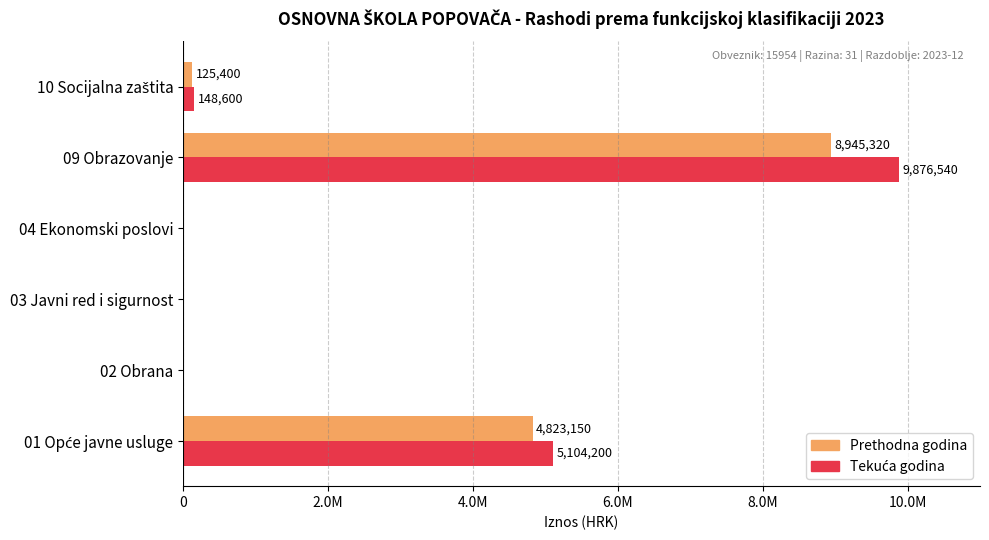

How many positive values does the Prethodna godina series have?

3